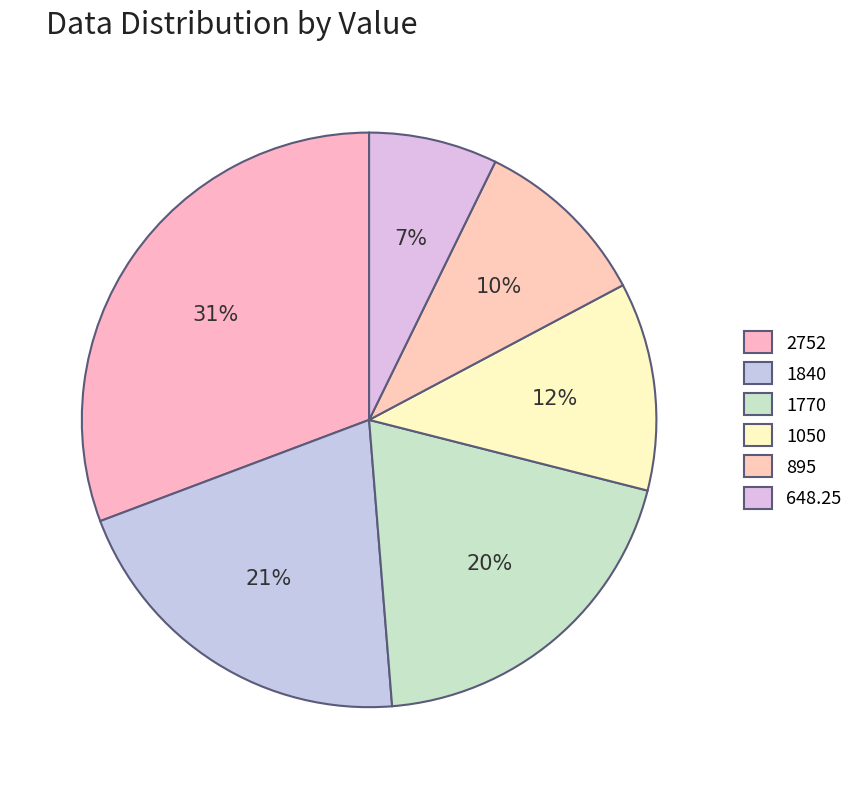

To the nearest percent, what is the difference between the largest and smallest slice percentages?

23%